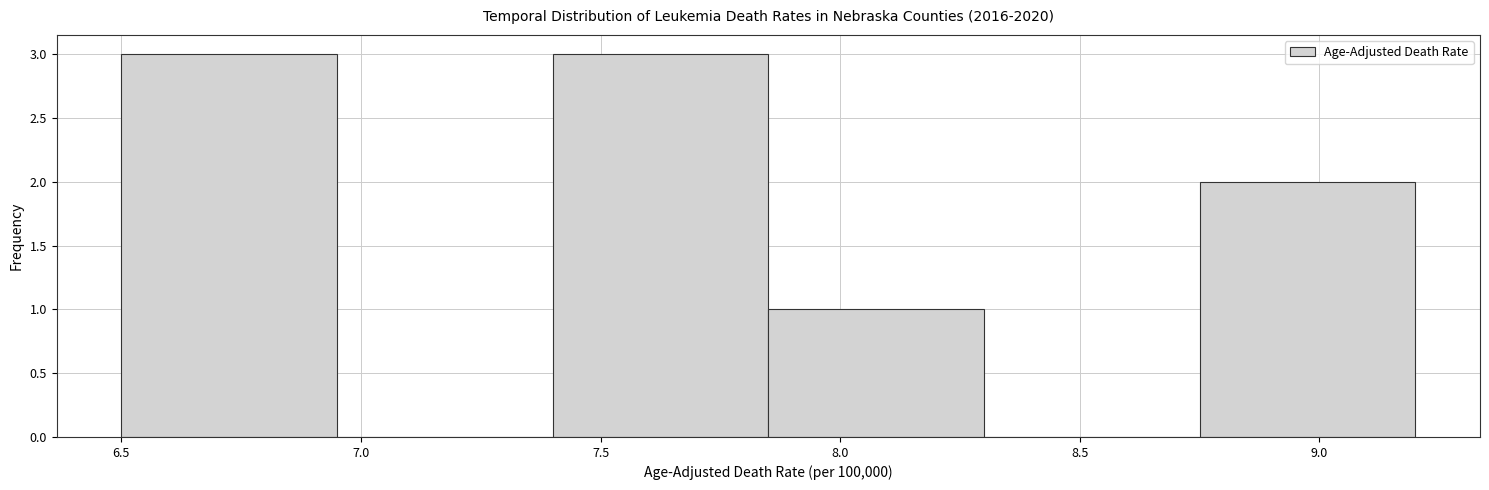

Reading left to right, list every bar in this chart as the range it spans on the x-axis followed by its height. The values are not printed on the chart, so give them approximately, as read against the axis.

6.50 to 6.95: 3
6.95 to 7.40: 0
7.40 to 7.85: 3
7.85 to 8.30: 1
8.30 to 8.75: 0
8.75 to 9.20: 2